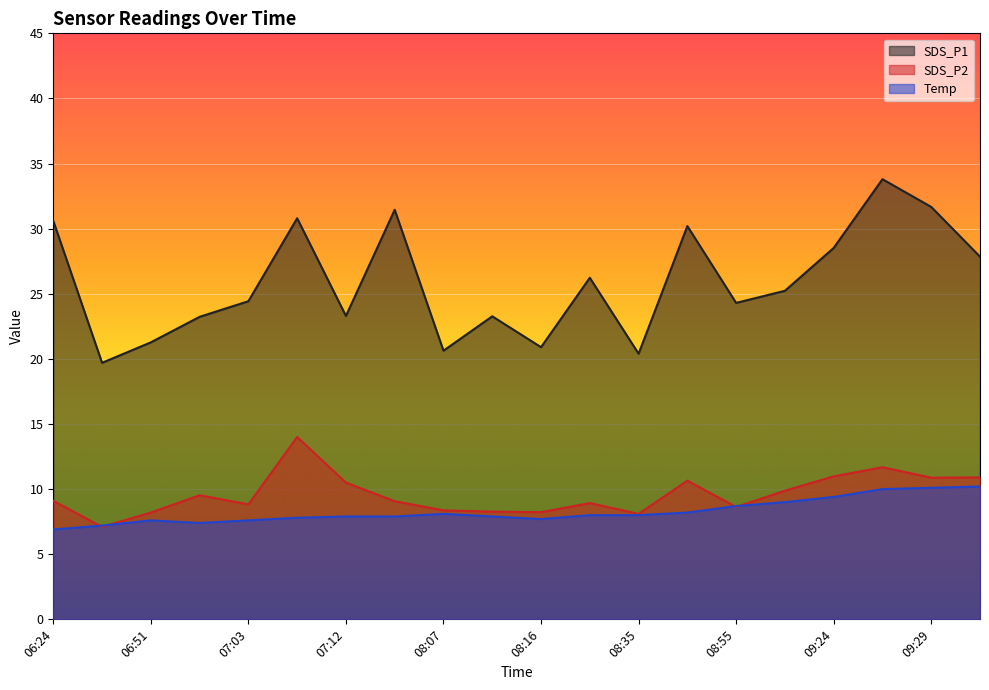

True or false: Temp and SDS_P1 cross at least once.

False